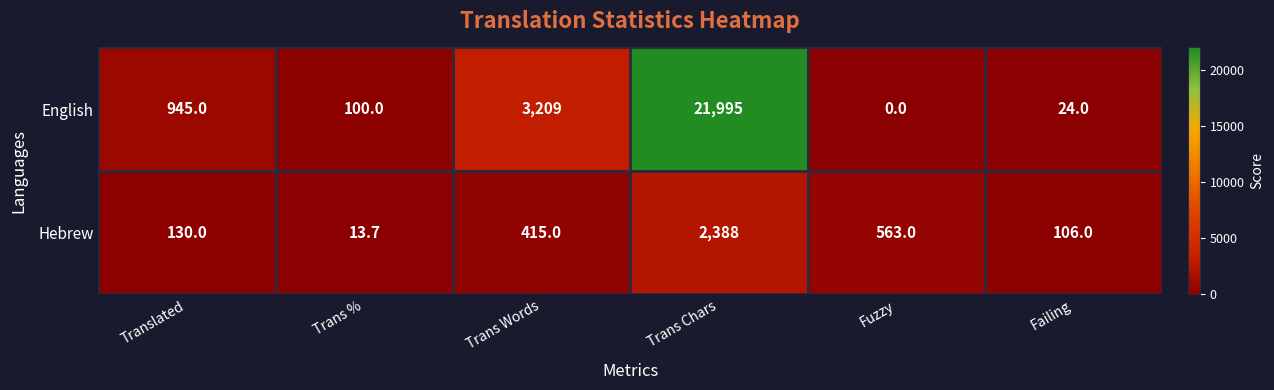

What is the difference between the Hebrew values at Trans % and Failing?

92.3